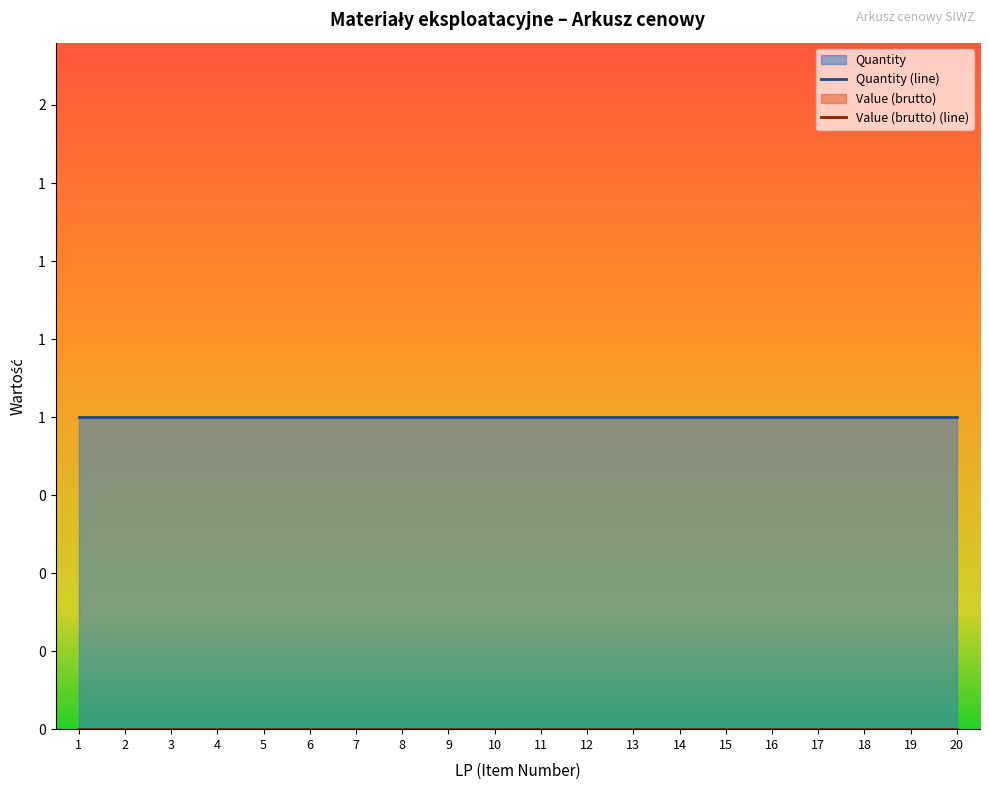

Reading left to right, list all the values displayed in this chart.

Quantity: 1	1	1	1	1	1	1	1	1	1	1	1	1	1	1	1	1	1	1	1
Value (brutto): 0	0	0	0	0	0	0	0	0	0	0	0	0	0	0	0	0	0	0	0